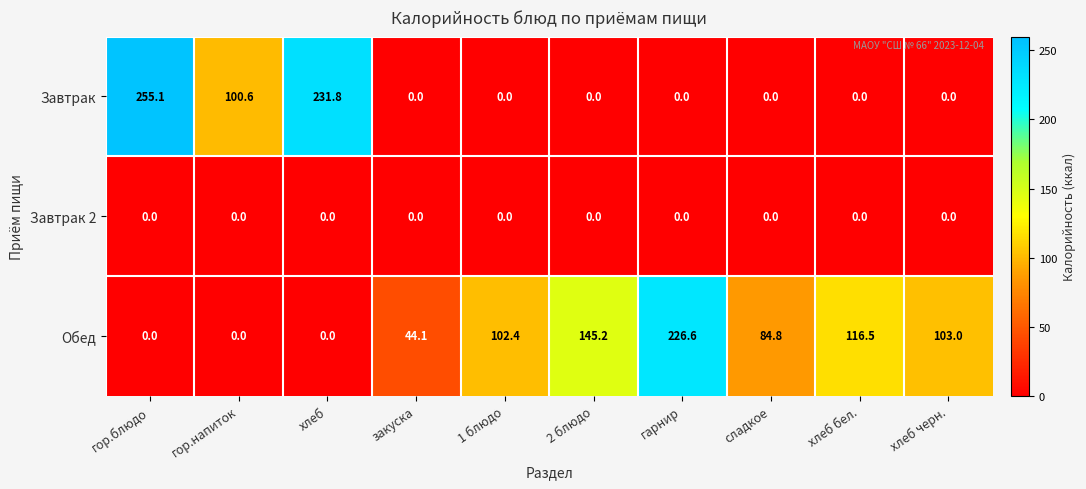

Reading left to right, list all the values displayed in this chart.

Завтрак: 255.1	100.6	231.8	0.0	0.0	0.0	0.0	0.0	0.0	0.0
Завтрак 2: 0.0	0.0	0.0	0.0	0.0	0.0	0.0	0.0	0.0	0.0
Обед: 0.0	0.0	0.0	44.1	102.4	145.2	226.6	84.8	116.5	103.0